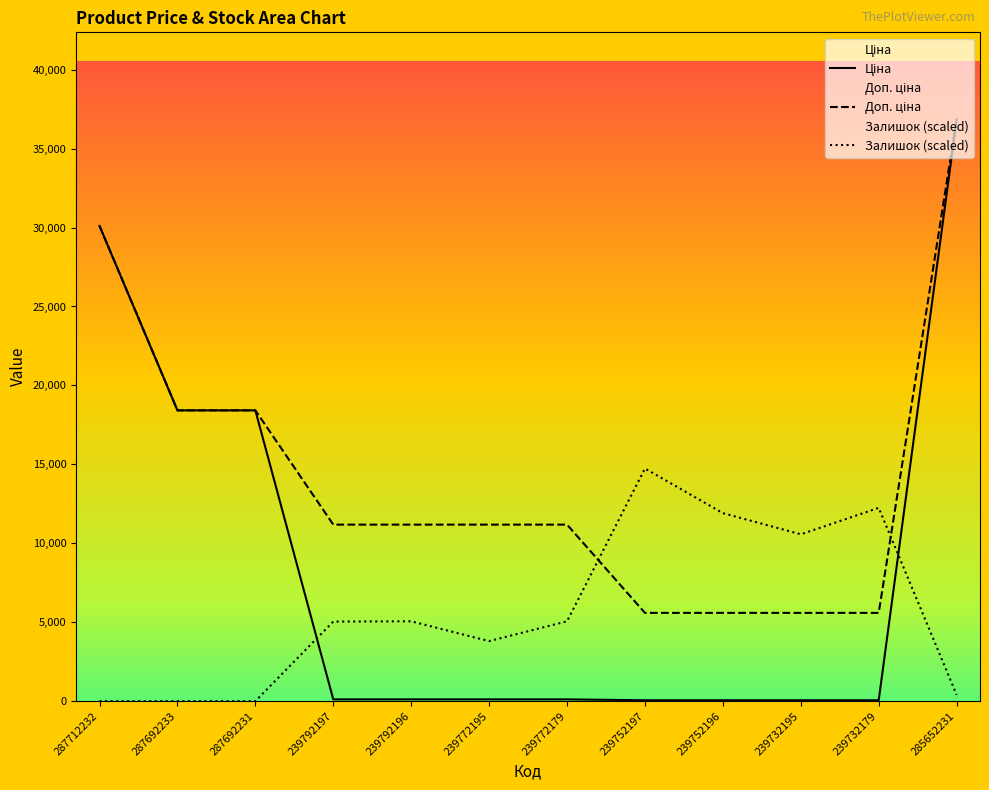

Which series has the widest spread of values?

Ціна